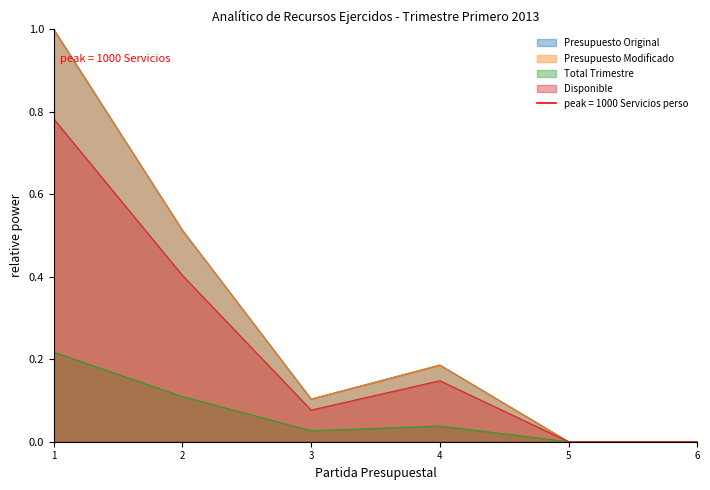

True or false: Presupuesto Original and Presupuesto Modificado intersect in this chart.

False